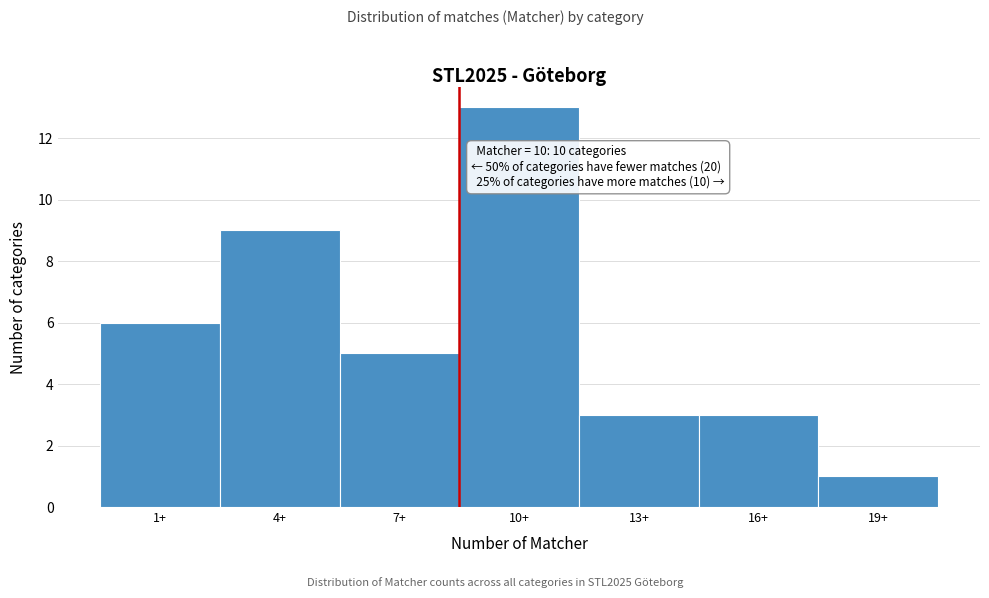

Reading left to right, list all the values displayed in this chart.

6	9	5	13	3	3	1